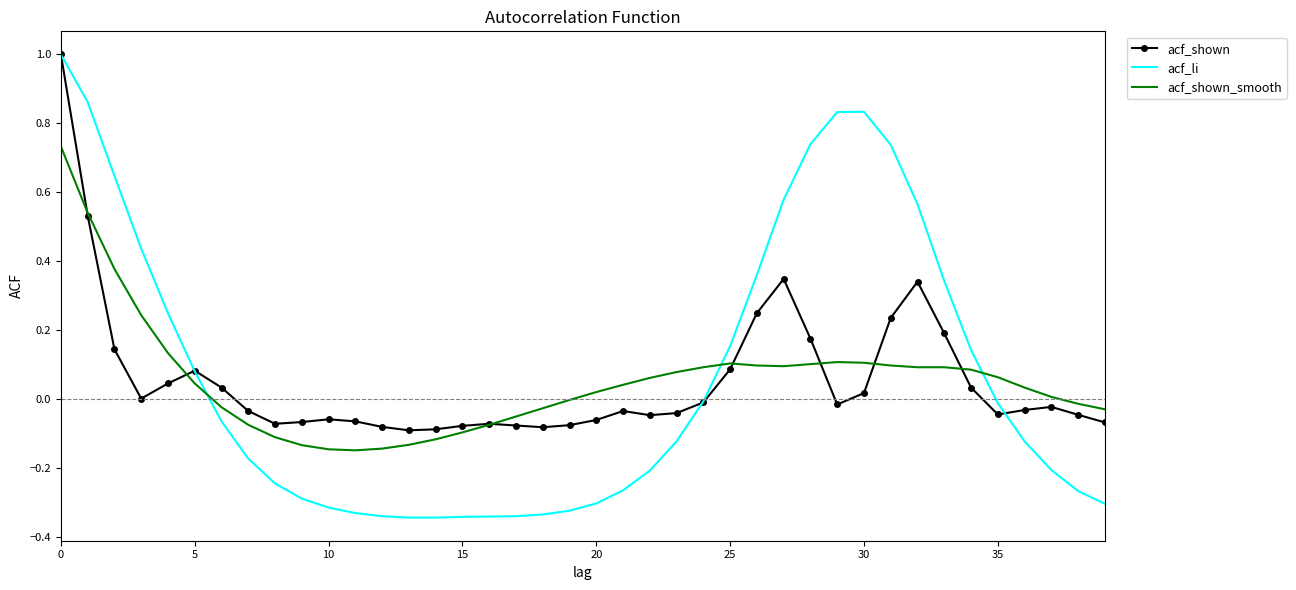

What is the difference between the maximum and minimum values in the acf_shown series?

1.1